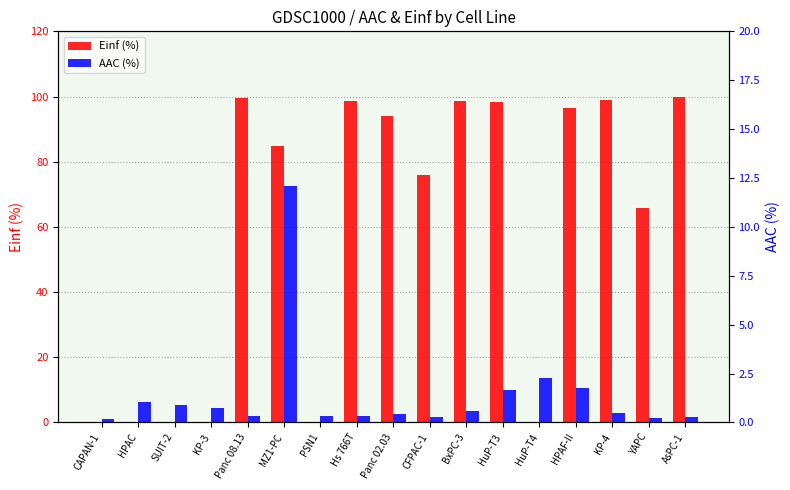

Between Panc 08.13 and Panc 02.03, which is larger?

Panc 08.13